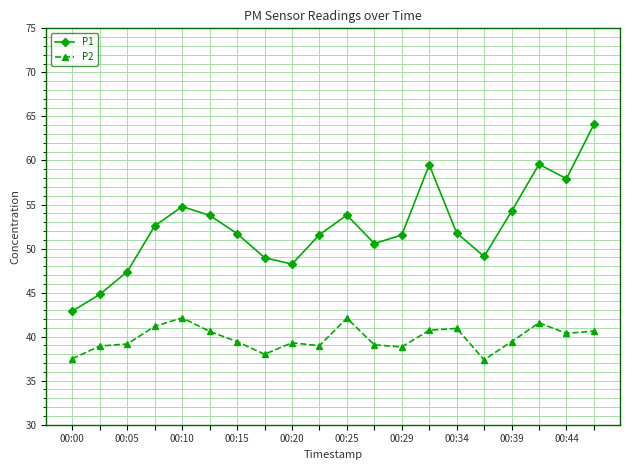

What is the value of the P1 point at the 19th from the left?

57.9